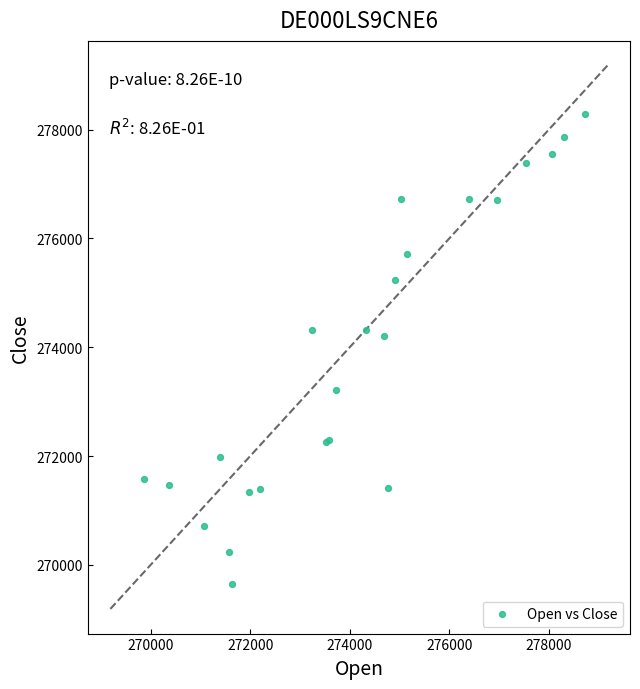

What Y value in the scatter plot is closest to 273969?

274202